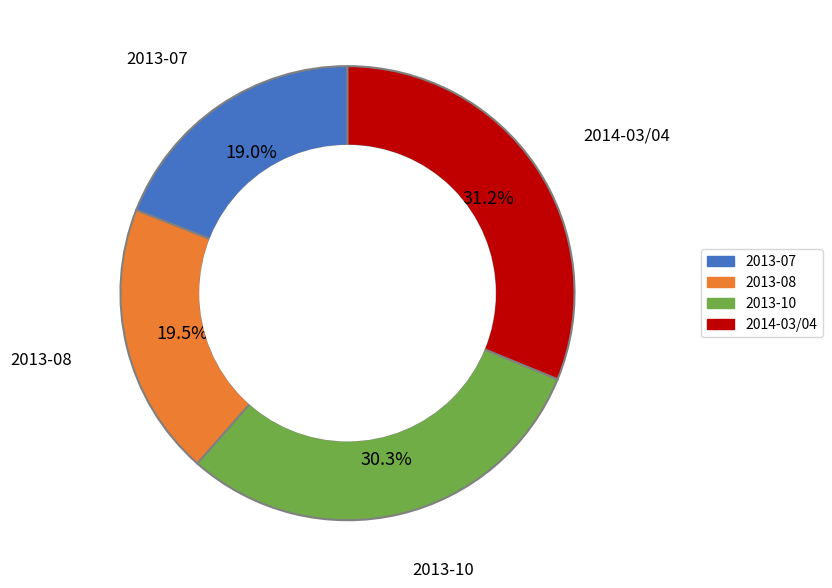

To the nearest percent, what is the difference between the 2013-07 and 2013-08 slice percentages?

0%